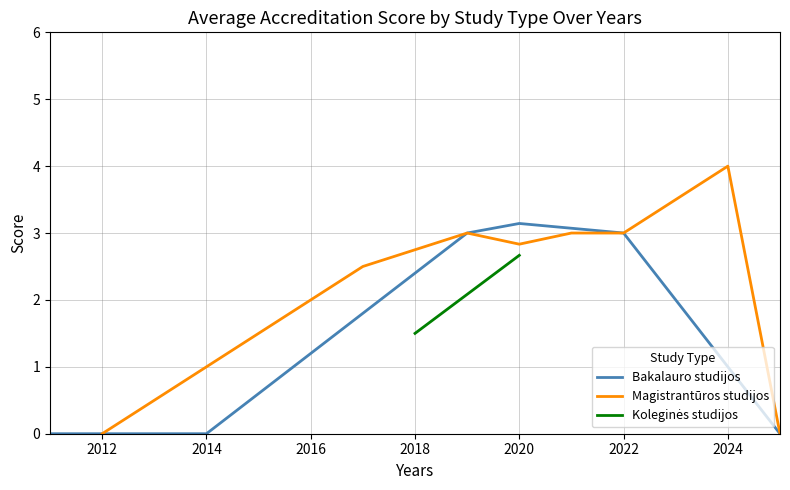

Which category has the highest value in the Bakalauro studijos series?

2020